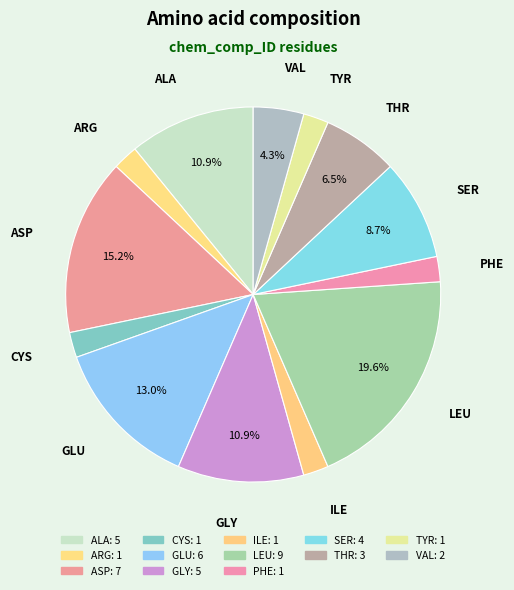

Is the sum of GLU and ALA greater than half?

No